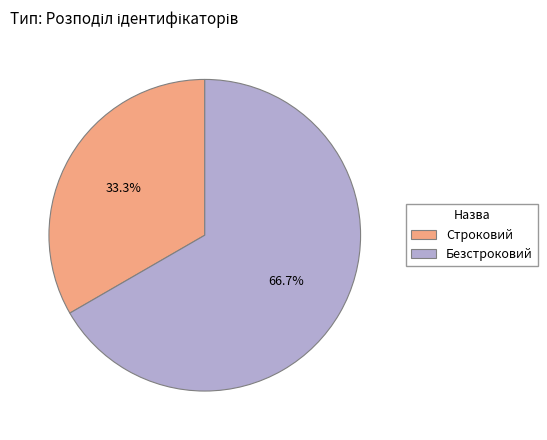

To the nearest percent, what percentage of the pie is Безстроковий?

67%